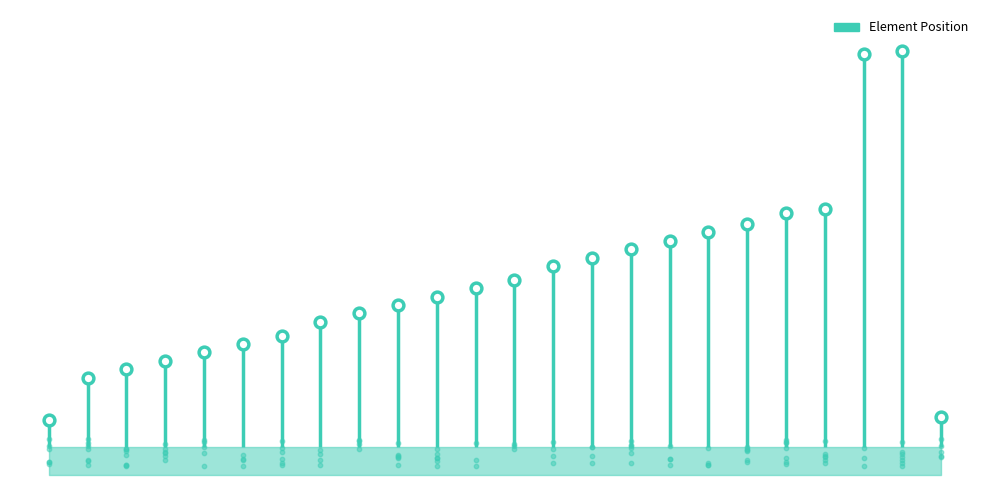

Which has a higher value, 8 or 15?

15